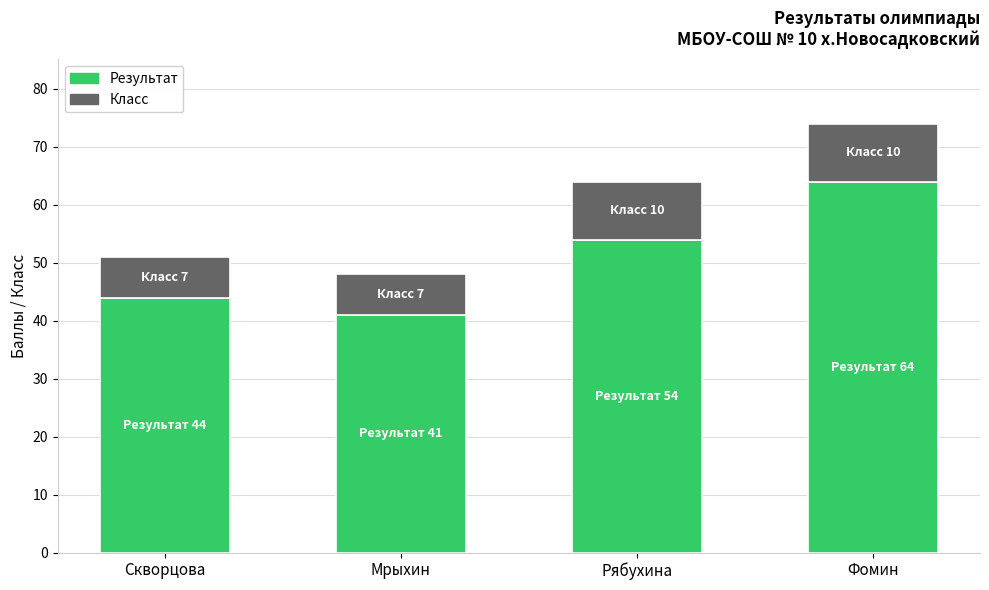

What are all the series names shown in the legend?

Результат, Класс